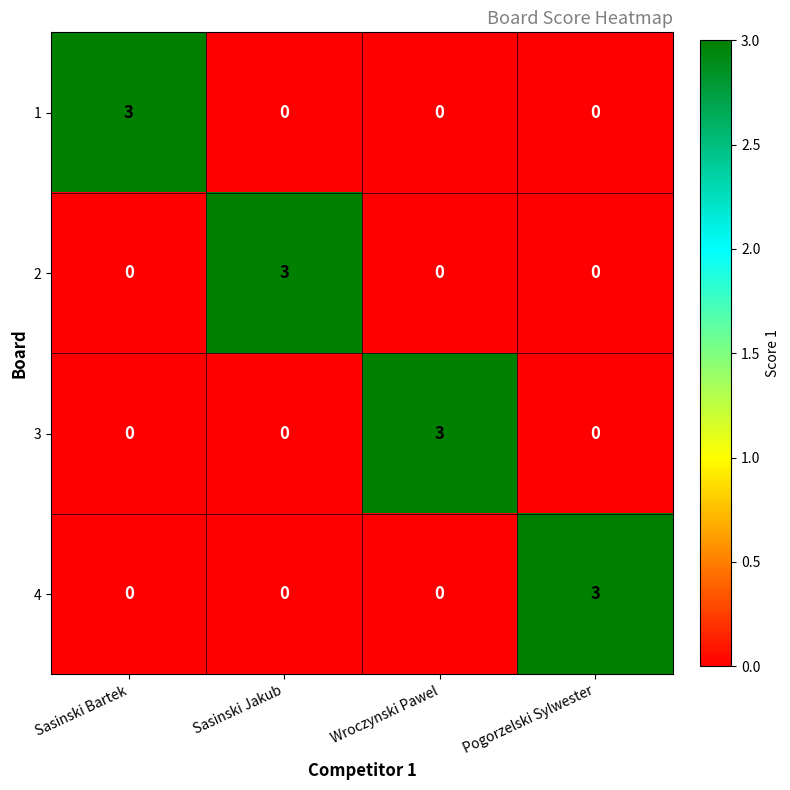

What is the total value across all series at Sasinski Bartek?

3